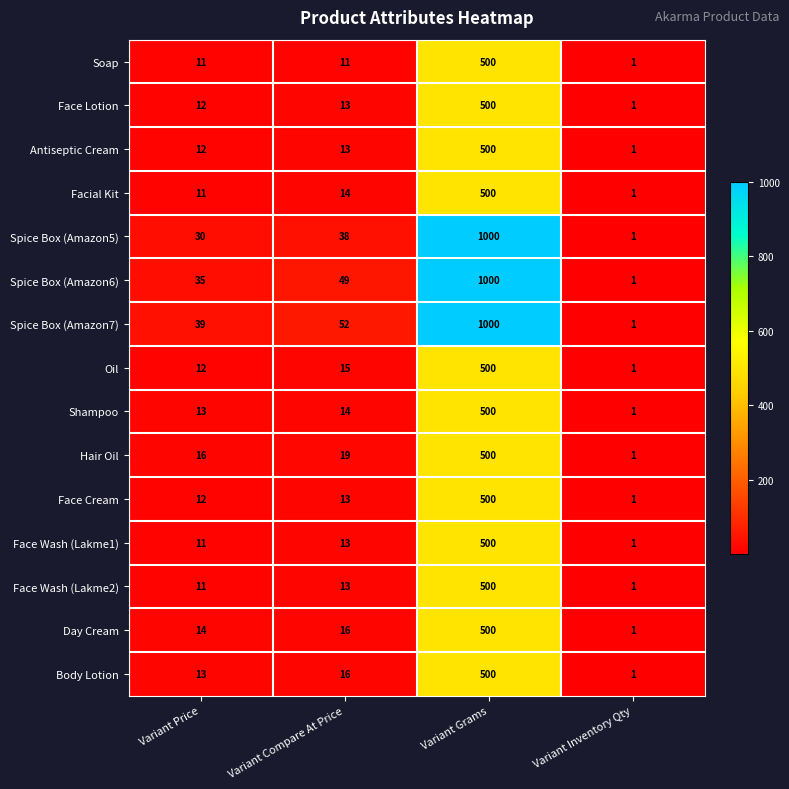

Rank the categories by Face Cream value from highest to lowest.

Variant Grams, Variant Compare At Price, Variant Price, Variant Inventory Qty